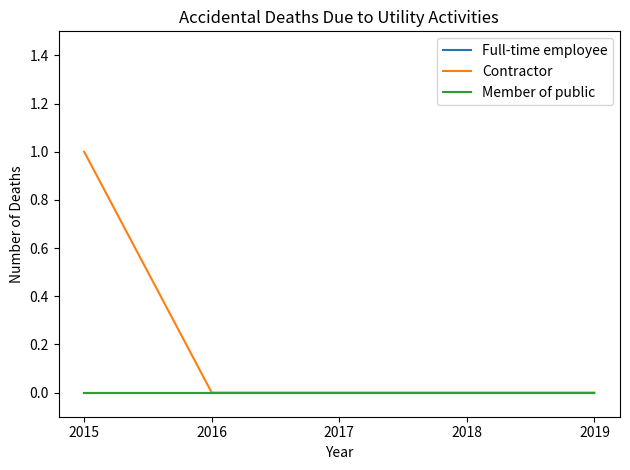

Does the chart display data point markers on the line(s)?

No